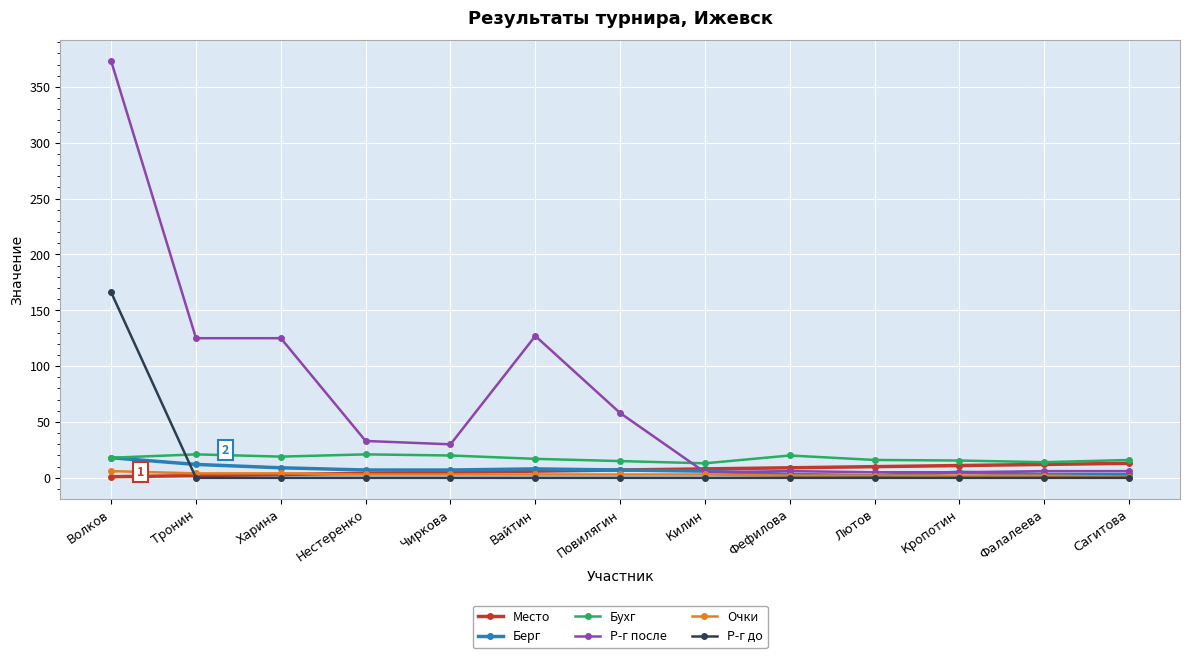

How many lines are shown in the chart?

6